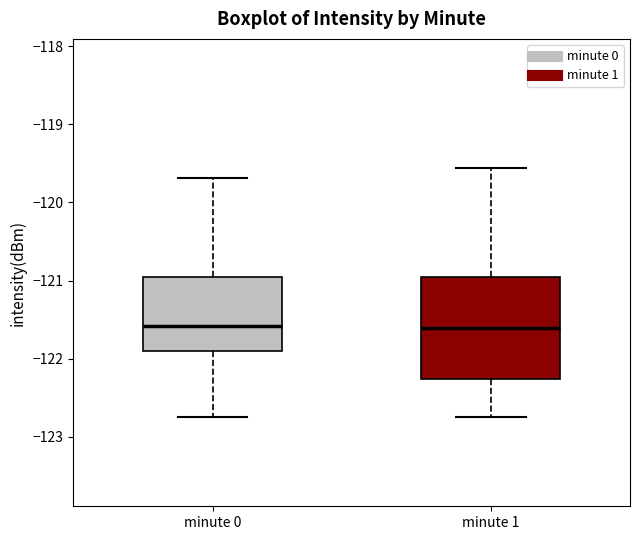

Where is the lower edge of the box for minute 1 on the y-axis? The values are not printed on the chart, so give them approximately, as read against the axis.

-122.3